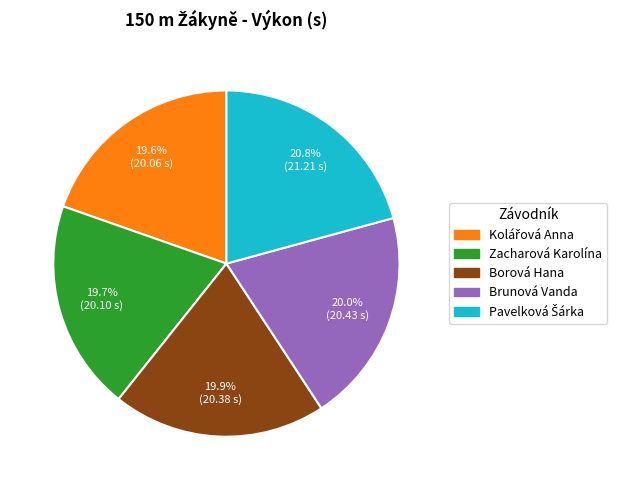

Does any single category account for the majority?

No